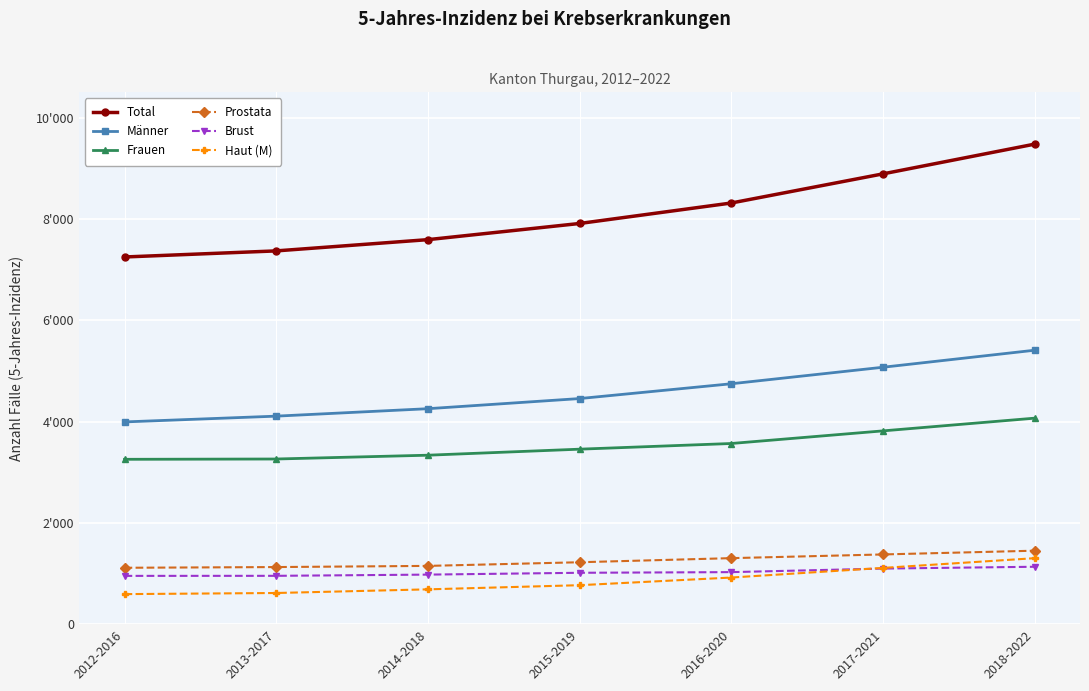

Where does the Frauen series first go above 3456?

2016-2020